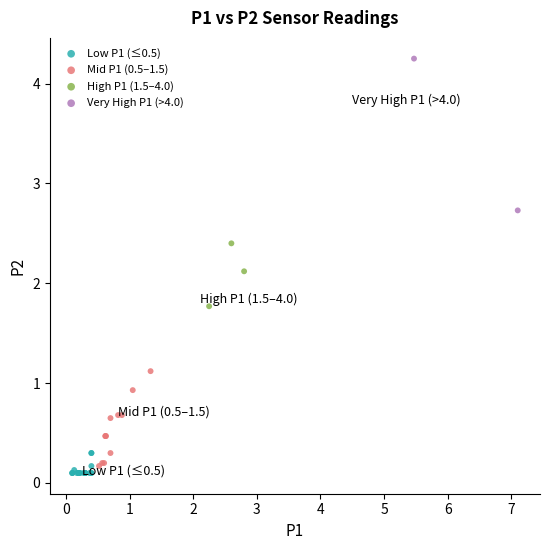

Which series reaches the maximum Y coordinate?

Very High P1 (>4.0)